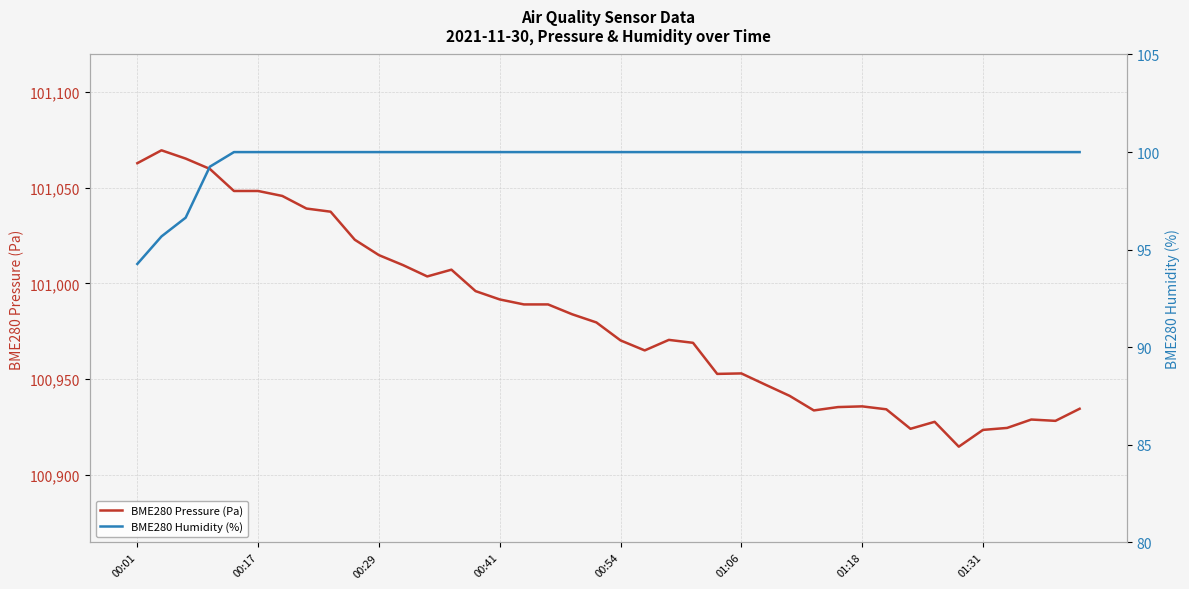

Does the chart display data point markers on the line(s)?

No